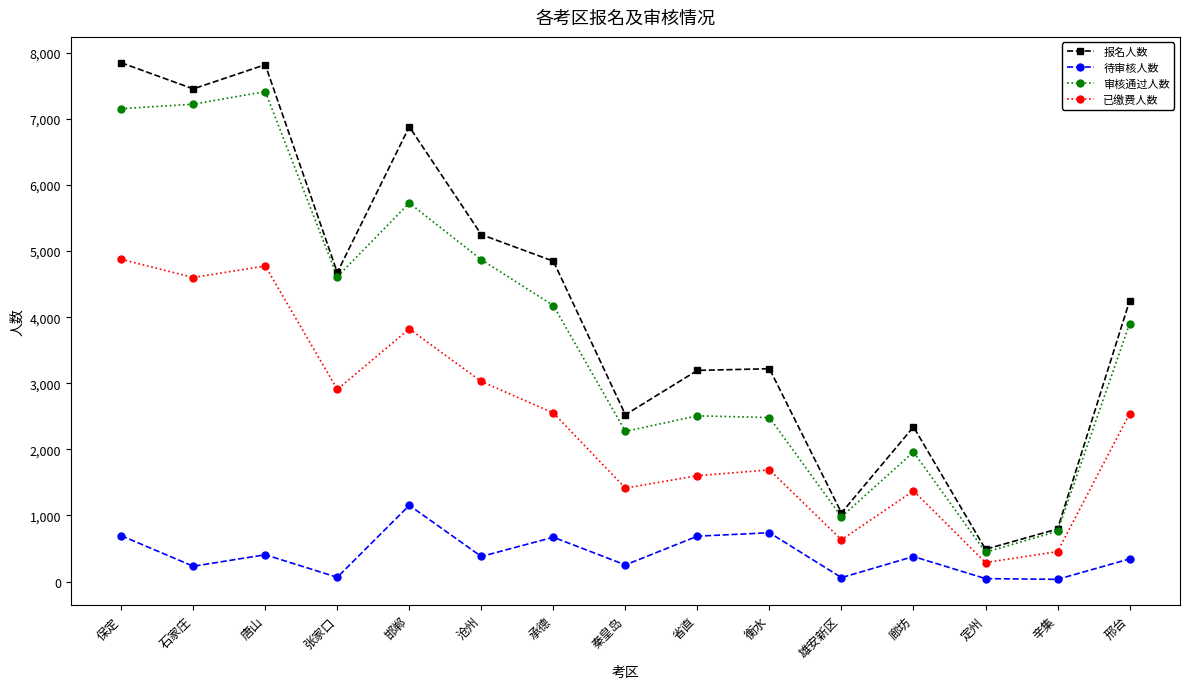

What is the maximum value for 报名人数?

7849